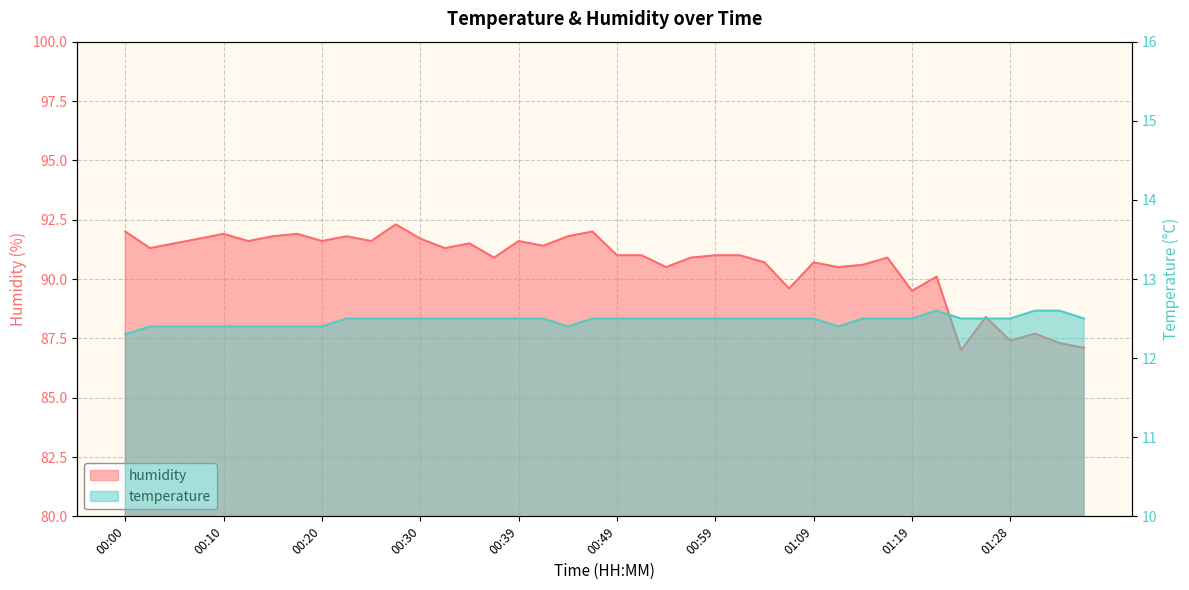

What is the difference between the maximum and second lowest values in the temperature series?

0.2